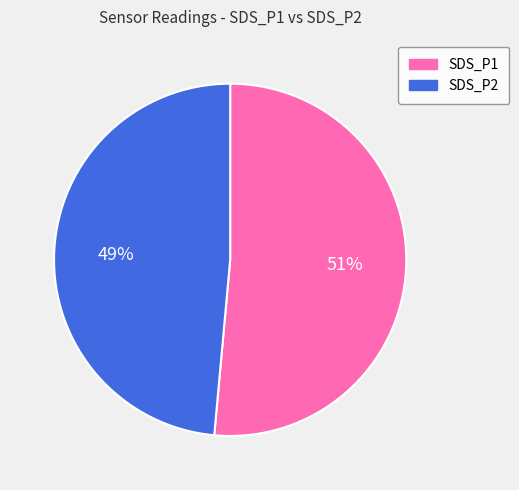

Which has a higher value, SDS_P2 or SDS_P1?

SDS_P1